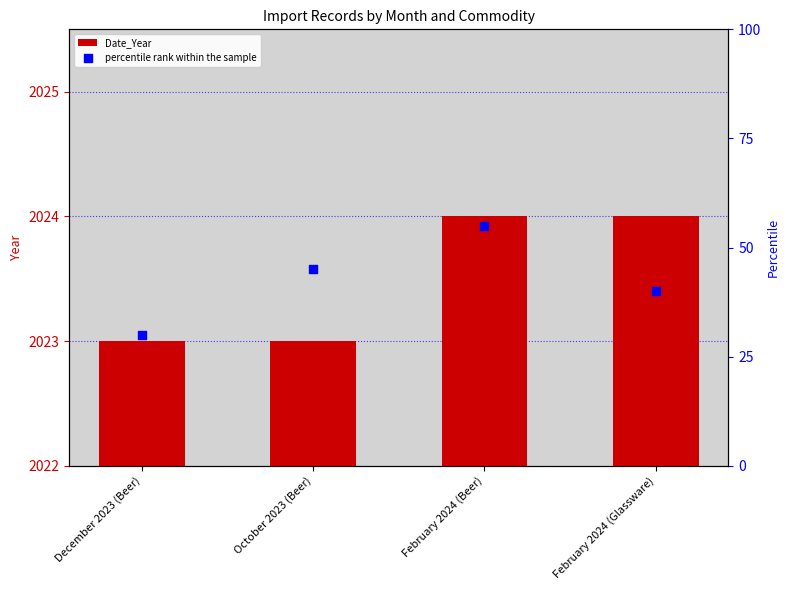

What is the total value across all series at October 2023 (Beer)?

2068